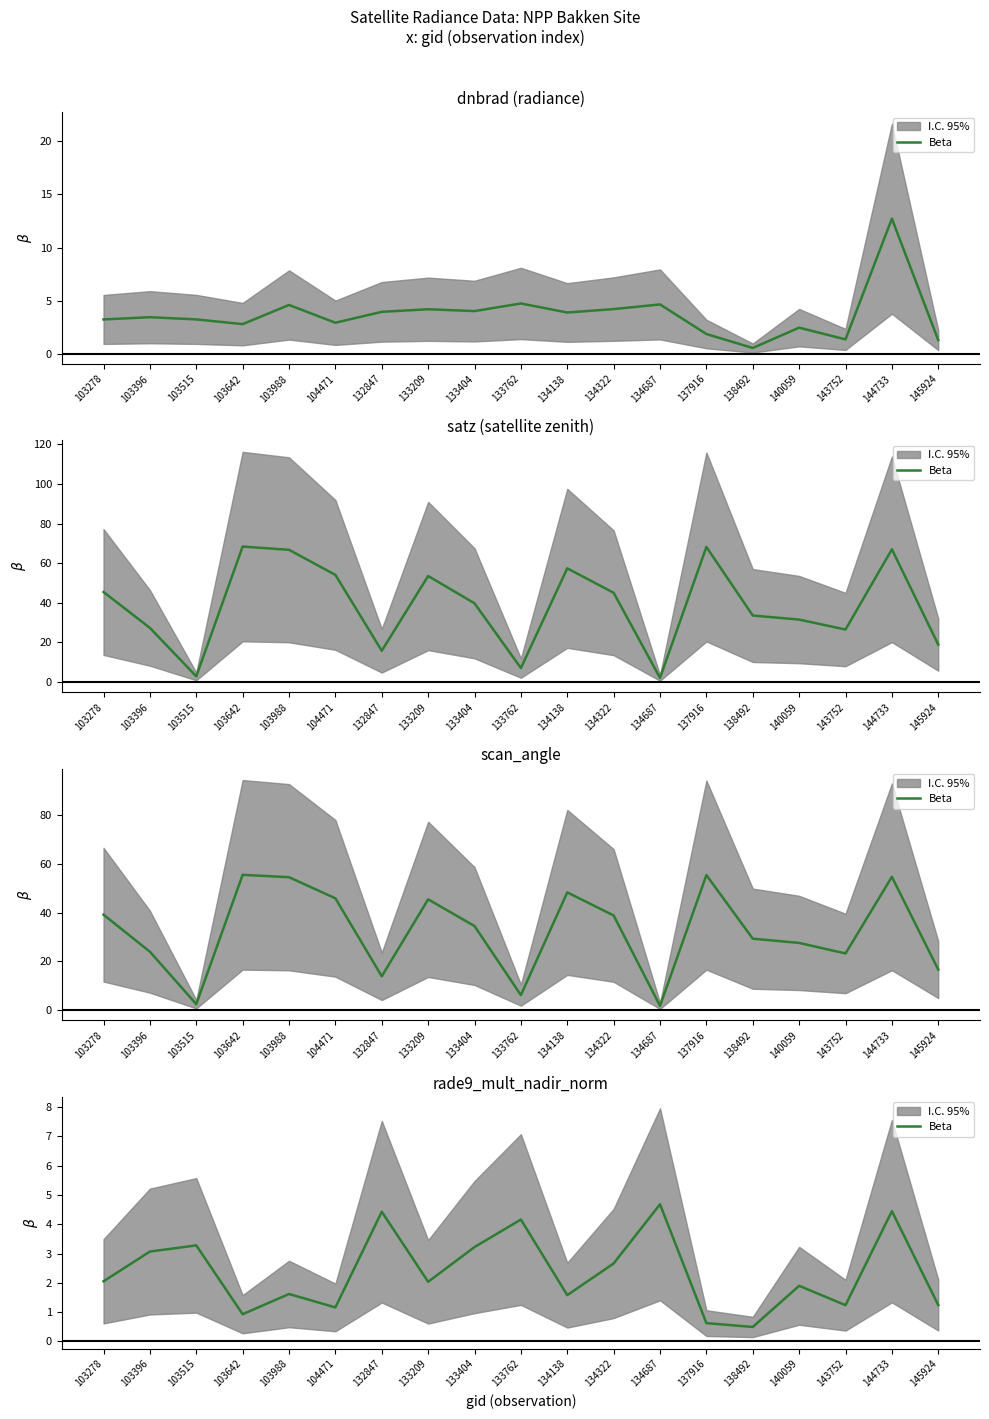

Read the value at 144733.

4.4